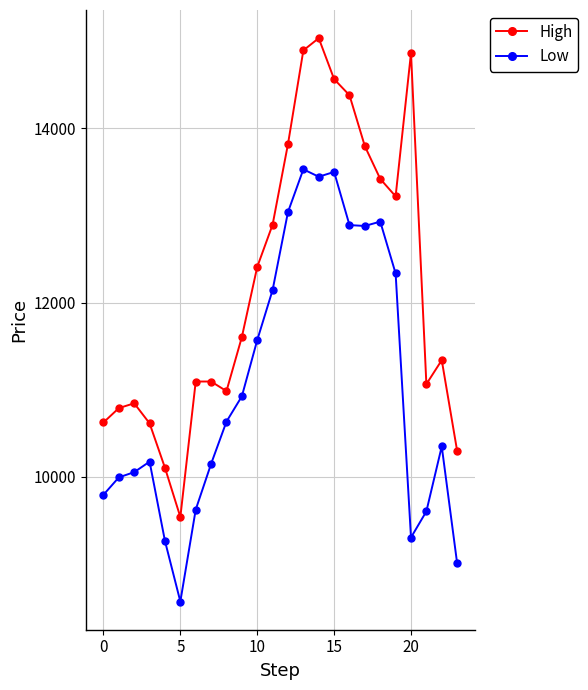

What is the greatest value displayed?

15035